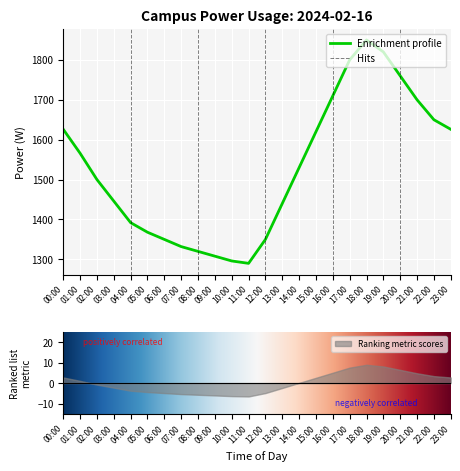

The chart shows a value of 737 at 09:00. True or false?

False